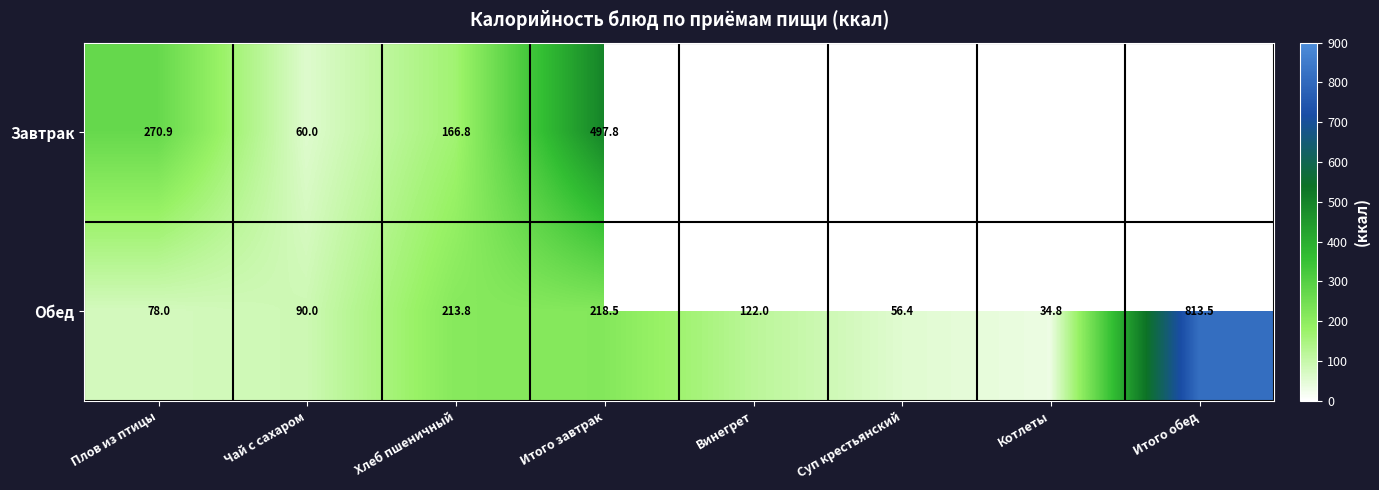

Which category has the highest value across all series?

Итого обед